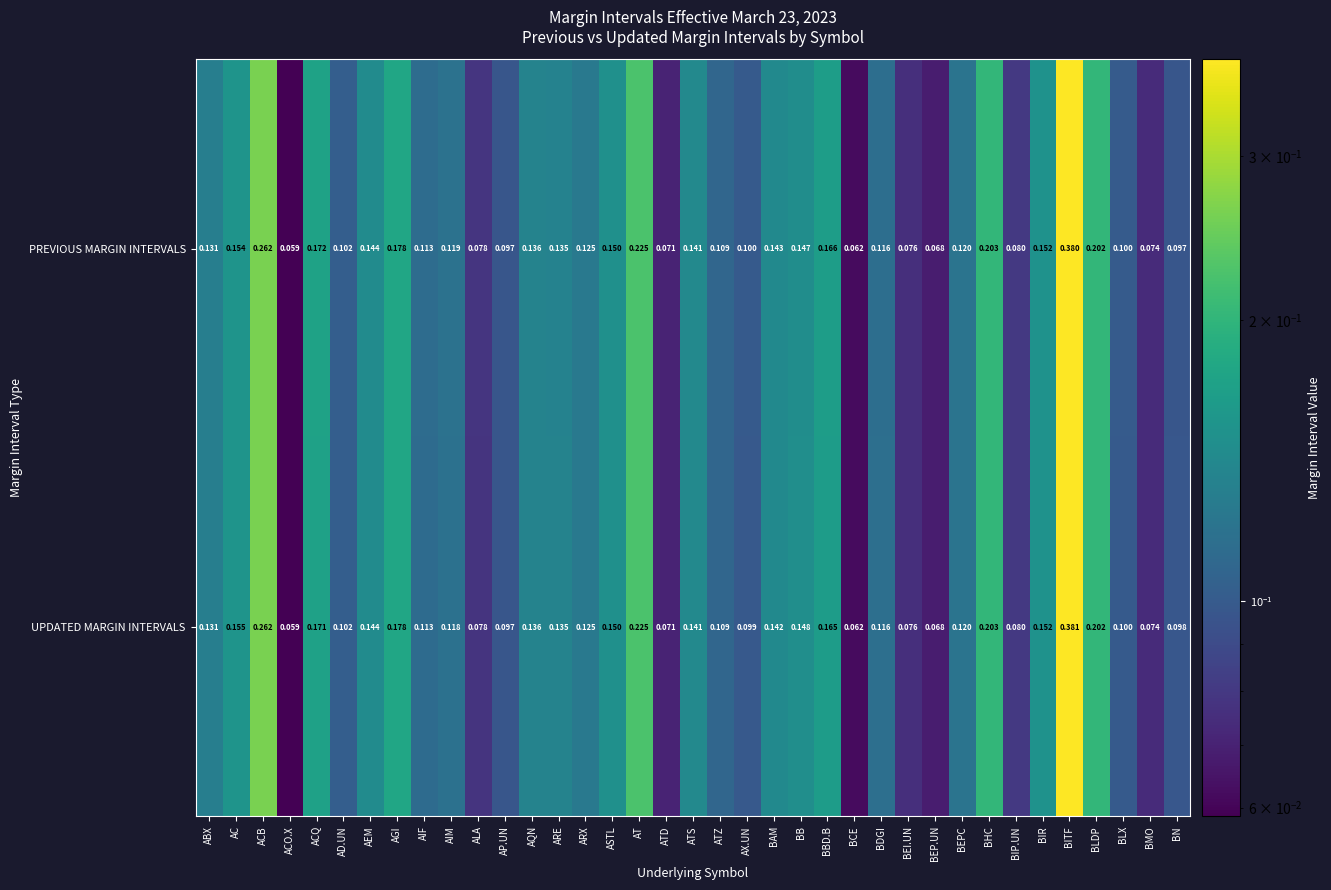

Which series has the largest total across all categories?

PREVIOUS MARGIN INTERVALS